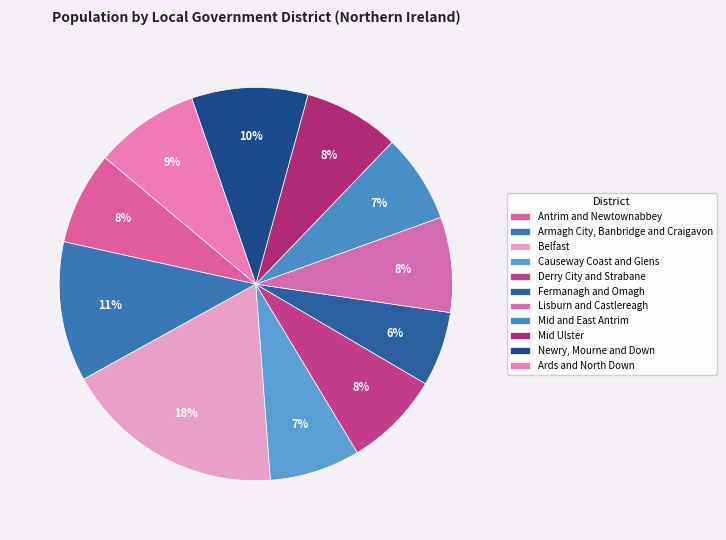

To the nearest percent, what is the difference between the largest and smallest slice percentages?

12%